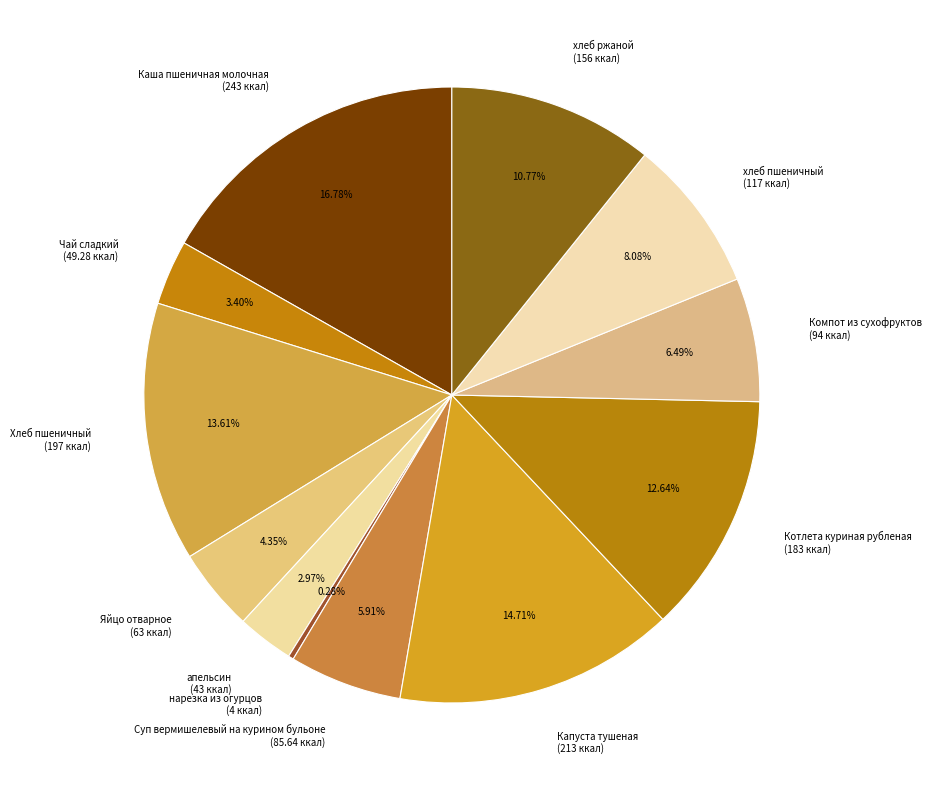

Between Каша пшеничная молочная and хлеб ржаной, which is larger?

Каша пшеничная молочная